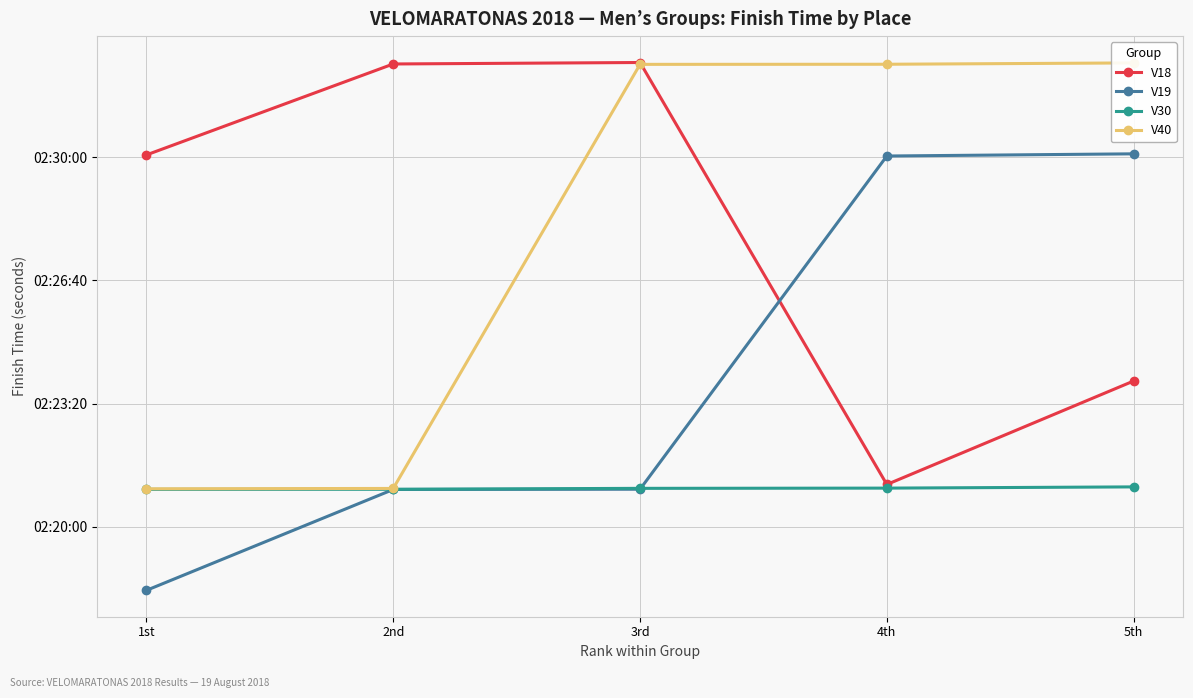

Reading left to right, transcribe all the data shown in this chart.

V18: 9003.5	9151.1	9153.5	8468.7	8636.6
V19: 8296.9	8460.6	8461.0	9001.8	9005.3
V30: 8460.7	8460.9	8462.4	8462.8	8464.8
V40: 8461.6	8462.2	9150.5	9150.7	9152.9